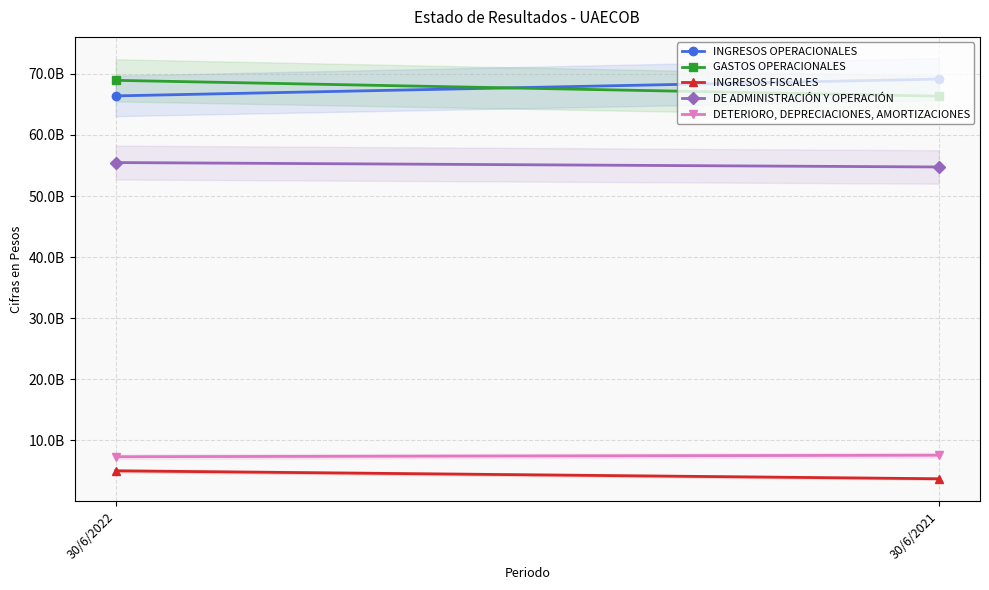

What is the total value across all series at 30/6/2021?

201515799588